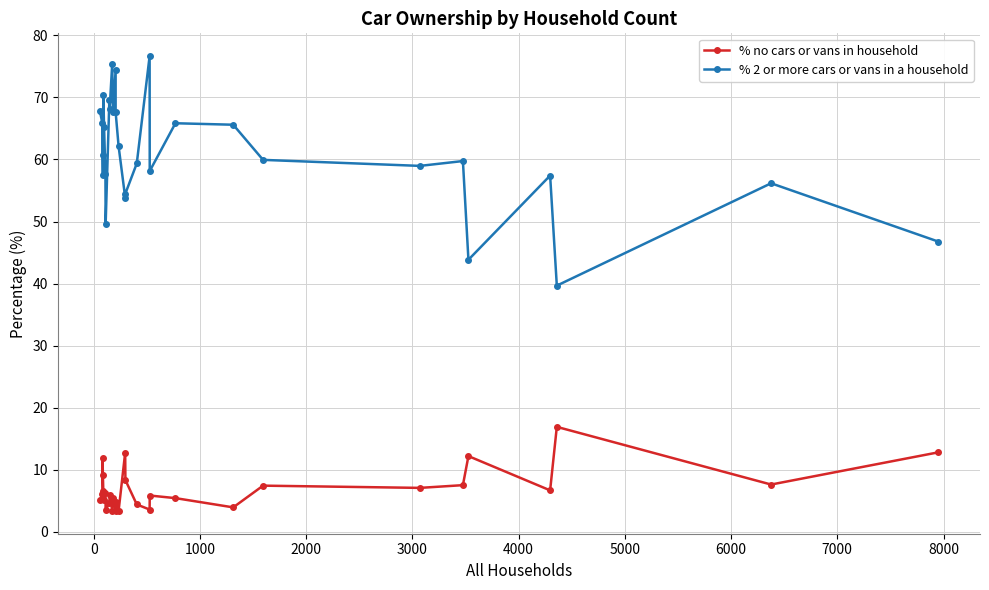

True or false: % 2 or more cars or vans in a household and % no cars or vans in household intersect in this chart.

False